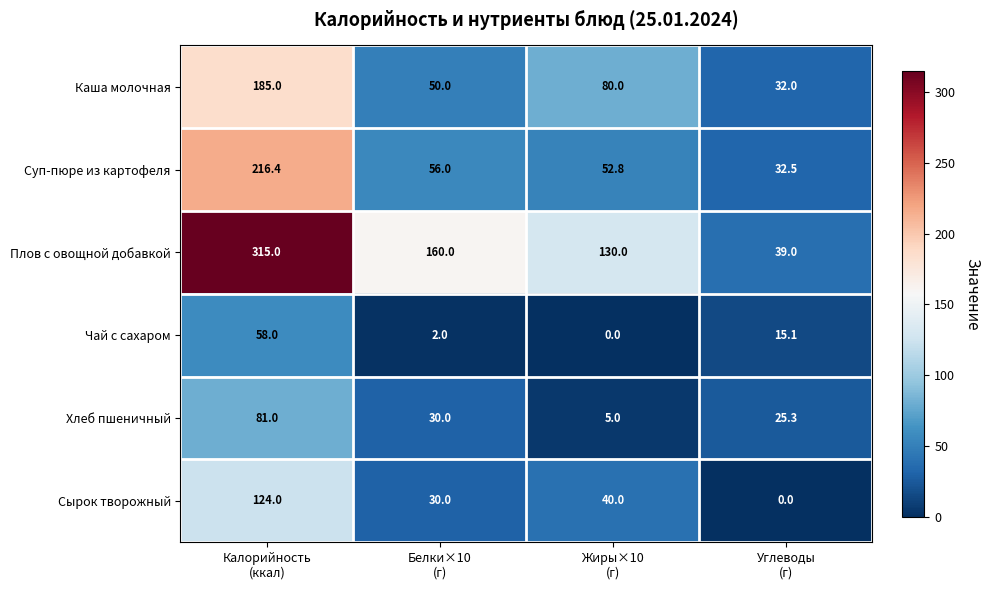

What is the minimum value for Хлеб пшеничный?

5.0